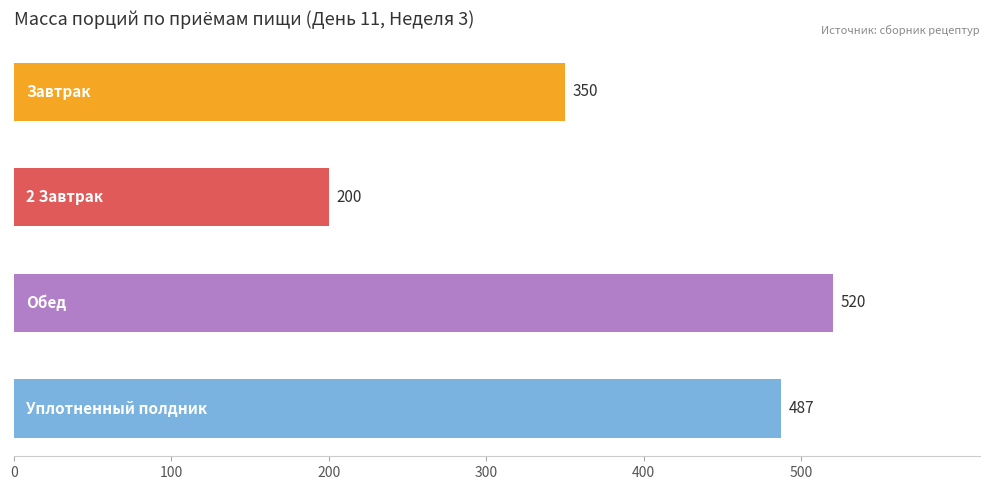

Reading top to bottom, transcribe all the data shown in this chart.

350	200	520	487